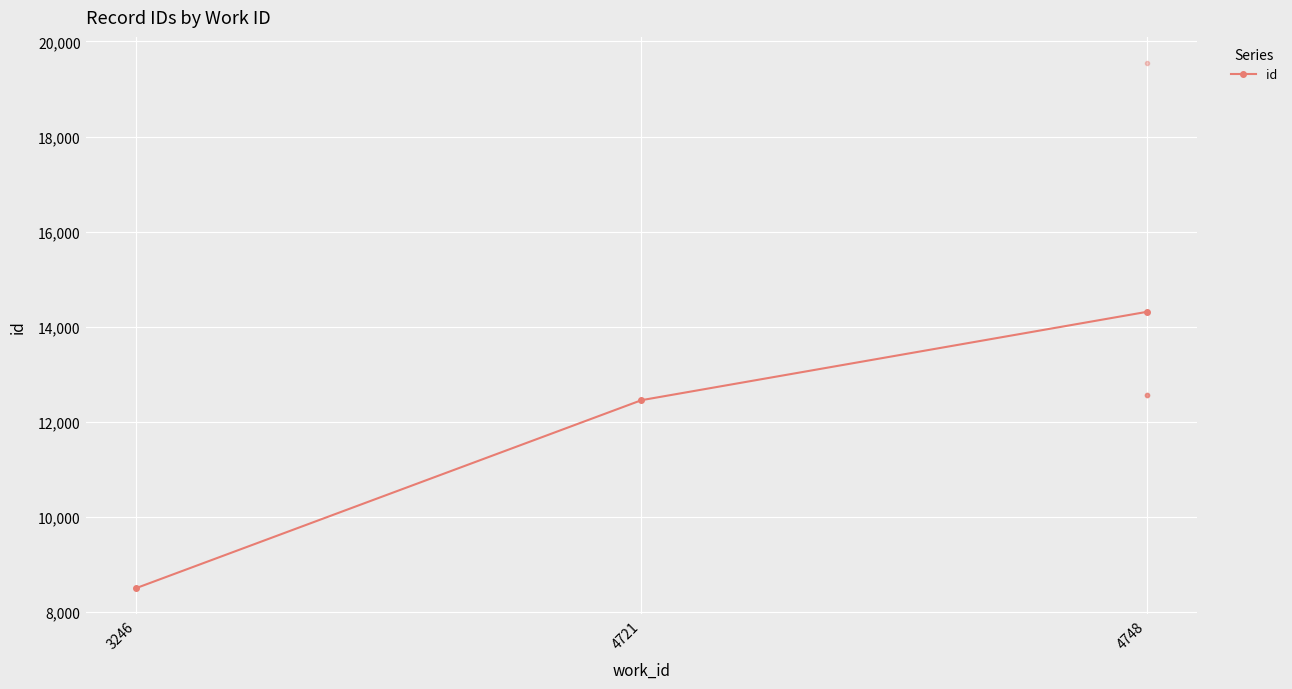

What is the difference between the maximum and minimum values?

5812